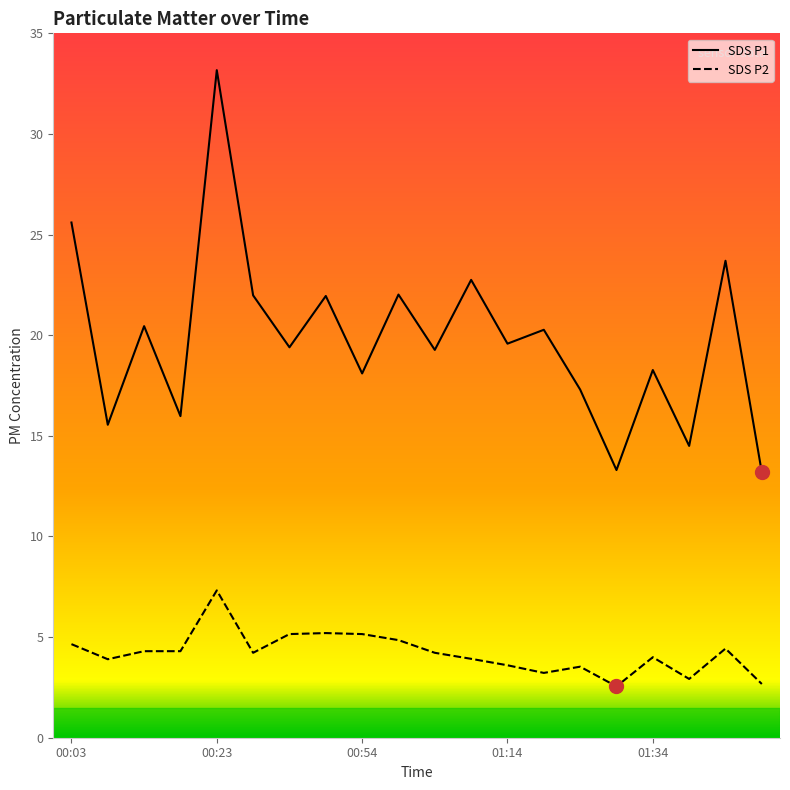

True or false: SDS_P1 and SDS_P2 intersect in this chart.

False